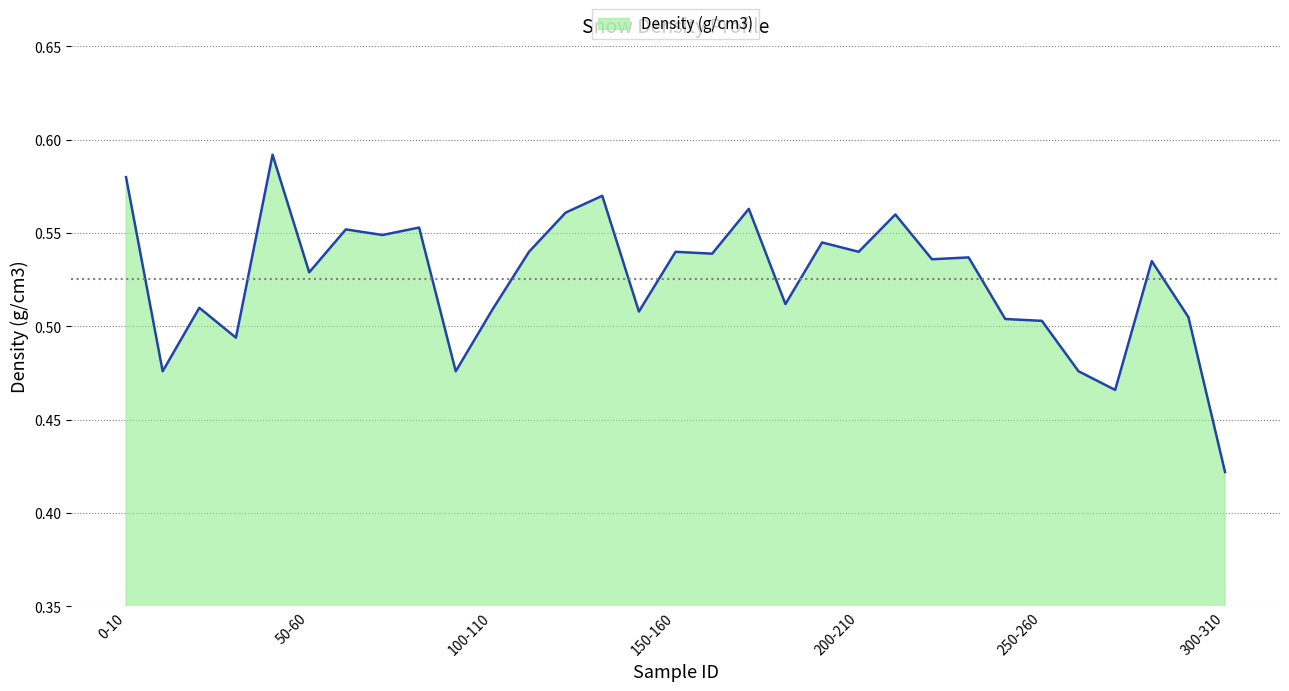

Reading left to right, list all the values displayed in this chart.

0.6	0.5	0.5	0.5	0.6	0.5	0.6	0.5	0.6	0.5	0.5	0.5	0.6	0.6	0.5	0.5	0.5	0.6	0.5	0.5	0.5	0.6	0.5	0.5	0.5	0.5	0.5	0.5	0.5	0.5	0.4